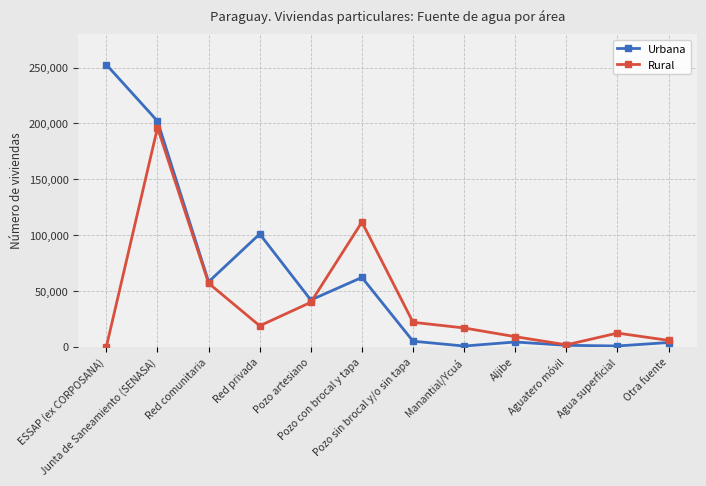

The value of Urbana at Aljibe is 4194. True or false?

True